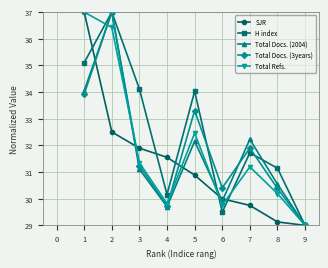

What is the difference between the H index values at 6 and 4?

0.7